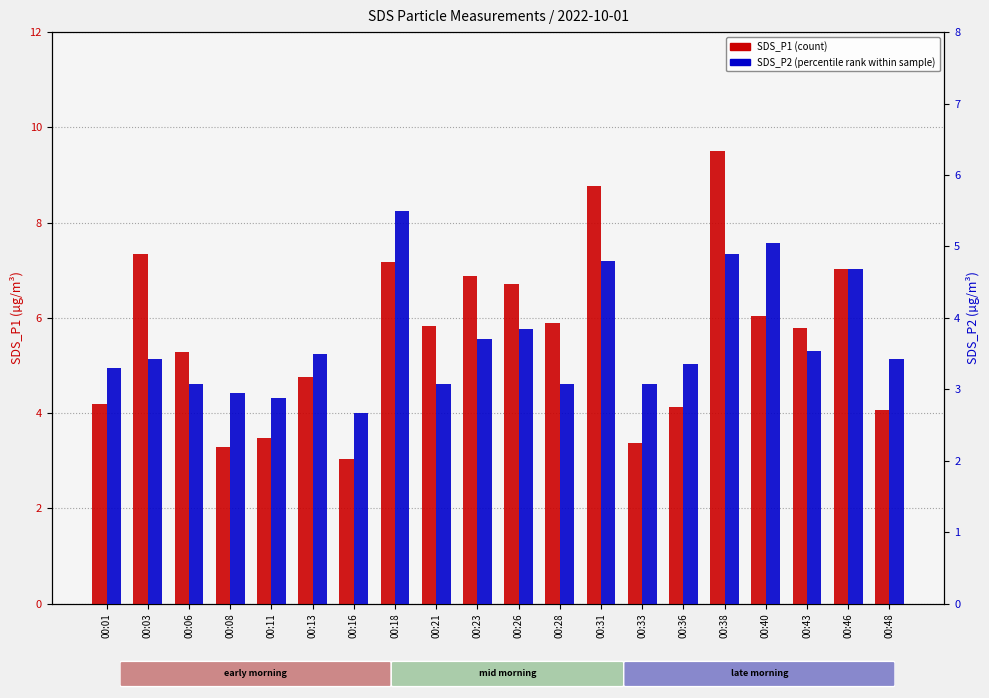

What is the minimum value for SDS_P2?

2.7